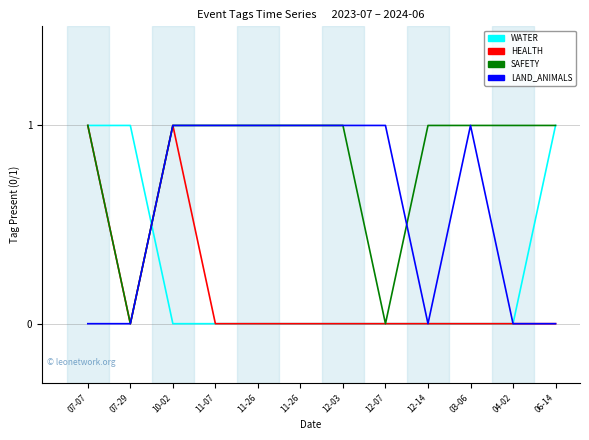

Reading left to right, extract all data points from this chart.

WATER: 1	1	0	0	0	0	0	0	0	0	0	1
HEALTH: 1	0	1	0	0	0	0	0	0	0	0	0
SAFETY: 1	0	1	1	1	1	1	0	1	1	1	1
LAND_ANIMALS: 0	0	1	1	1	1	1	1	0	1	0	0